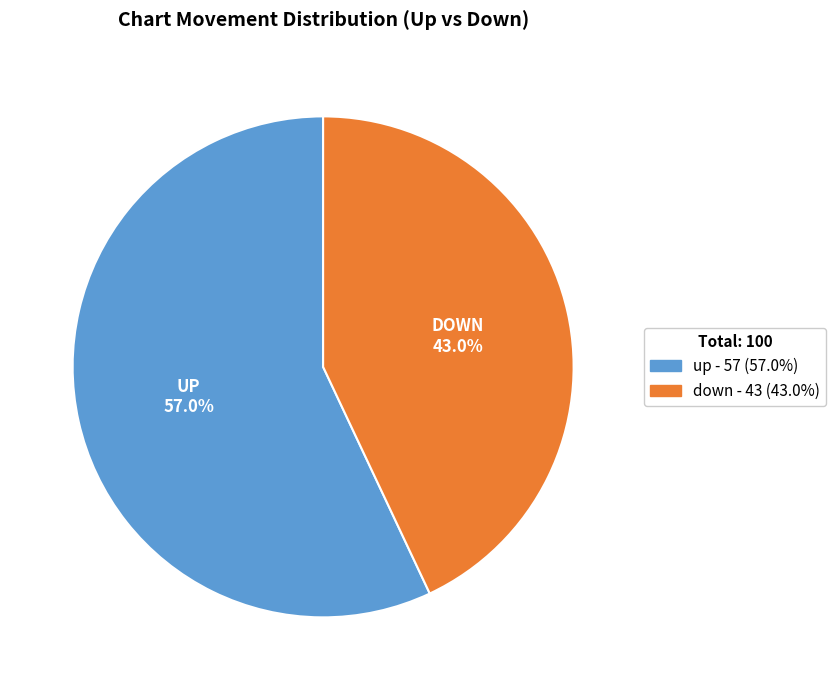

What percentage is the down slice, to the nearest percent?

43%